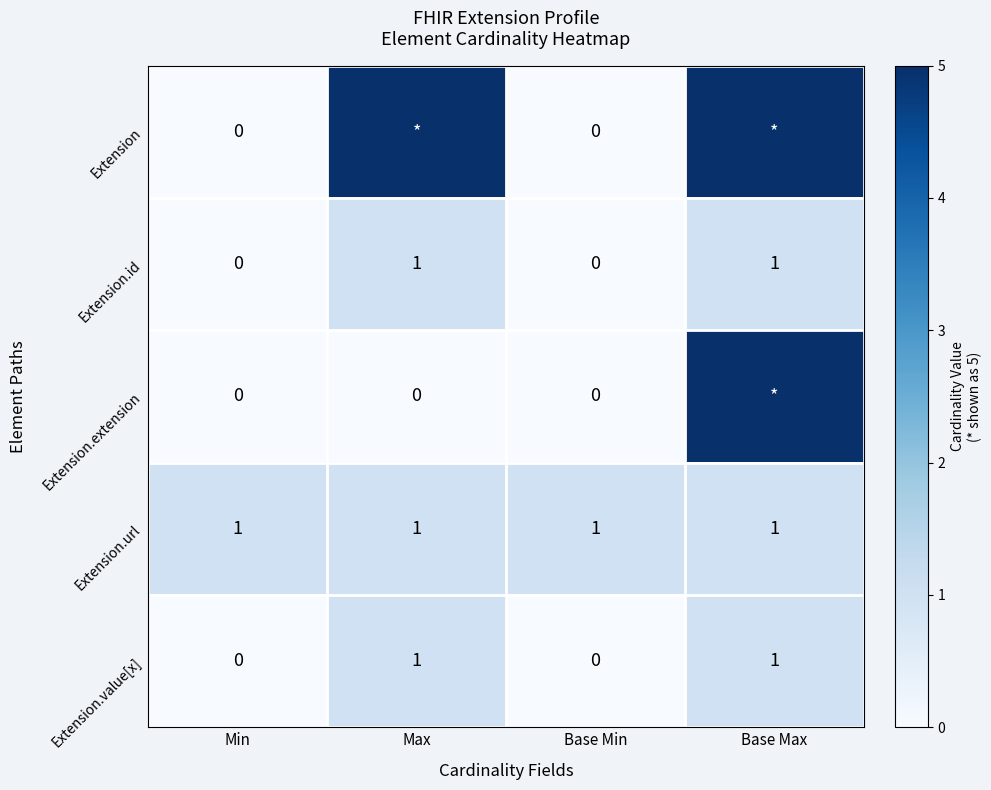

Count the Extension.id values in the range 0 to 1.

4